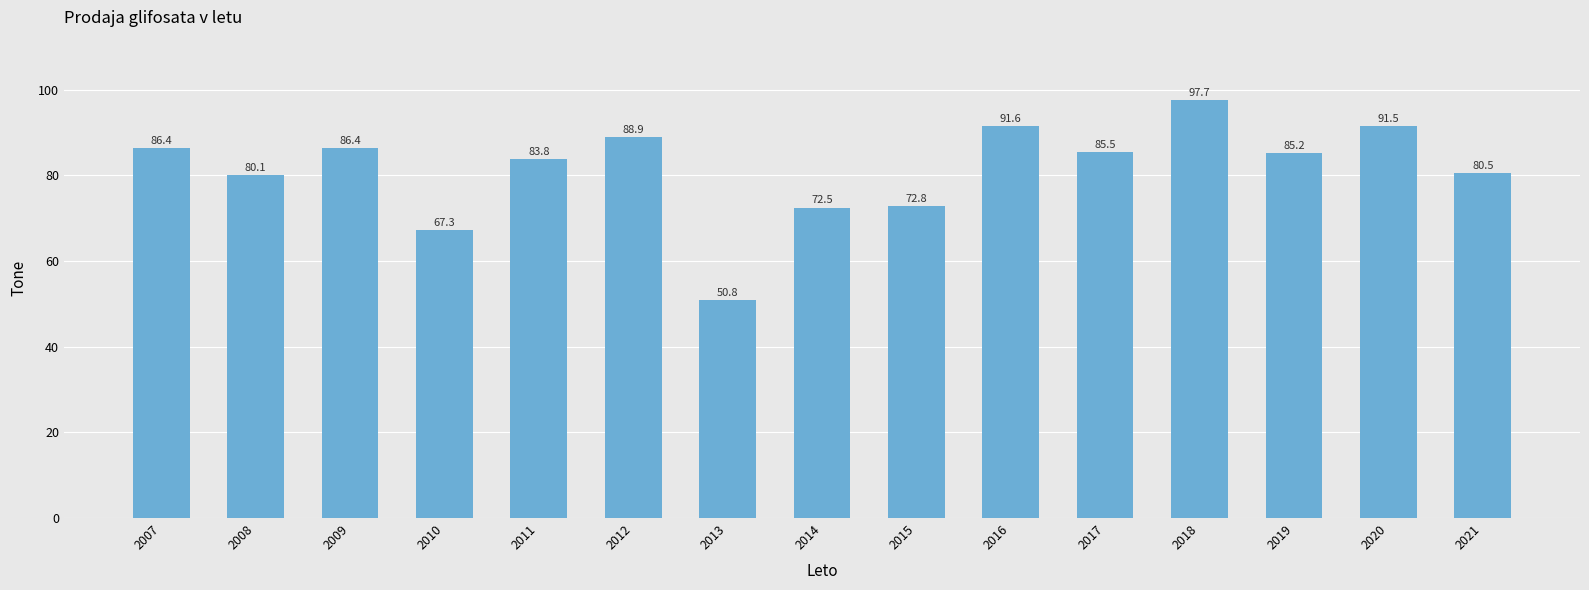

Count the number of data series in this chart.

1